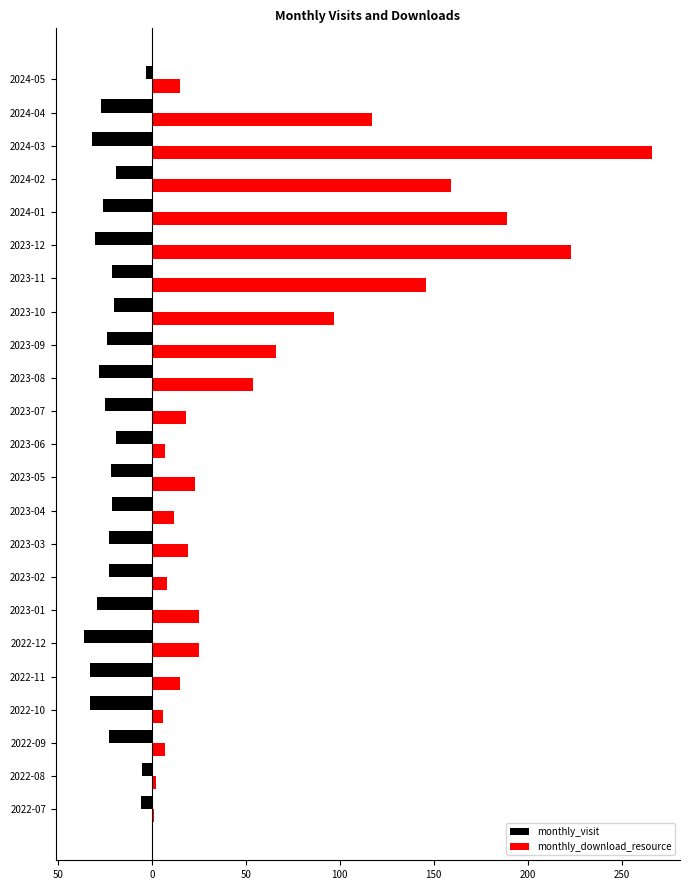

What are all the series names shown in the legend?

monthly_visit, monthly_download_resource